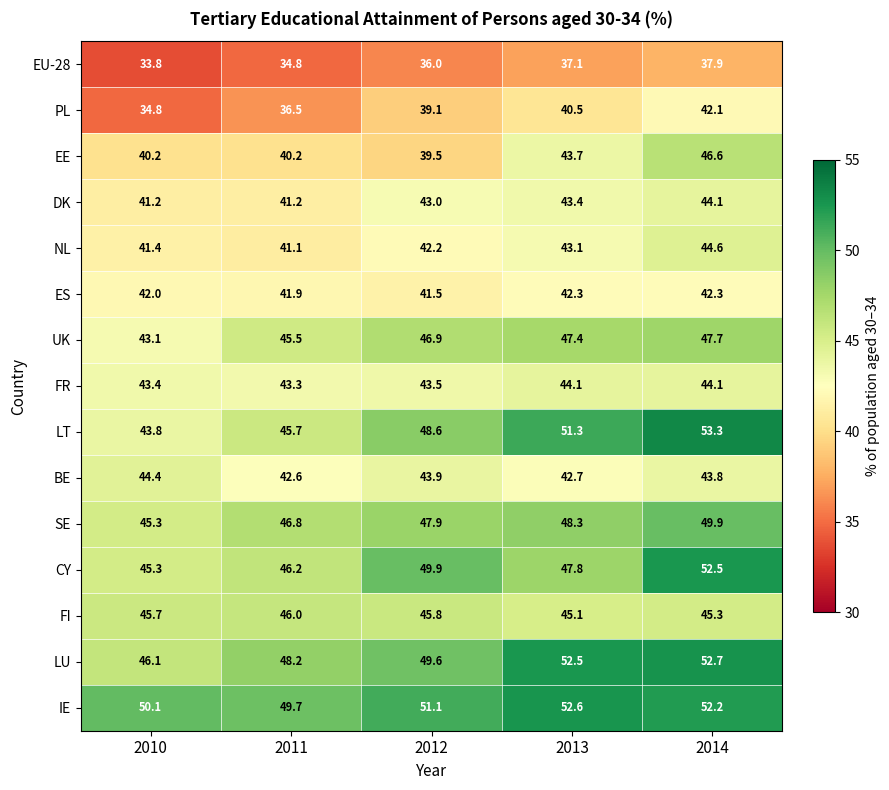

At 2011, list the series in order from smallest to largest.

EU-28, PL, EE, NL, DK, ES, BE, FR, UK, LT, FI, CY, SE, LU, IE